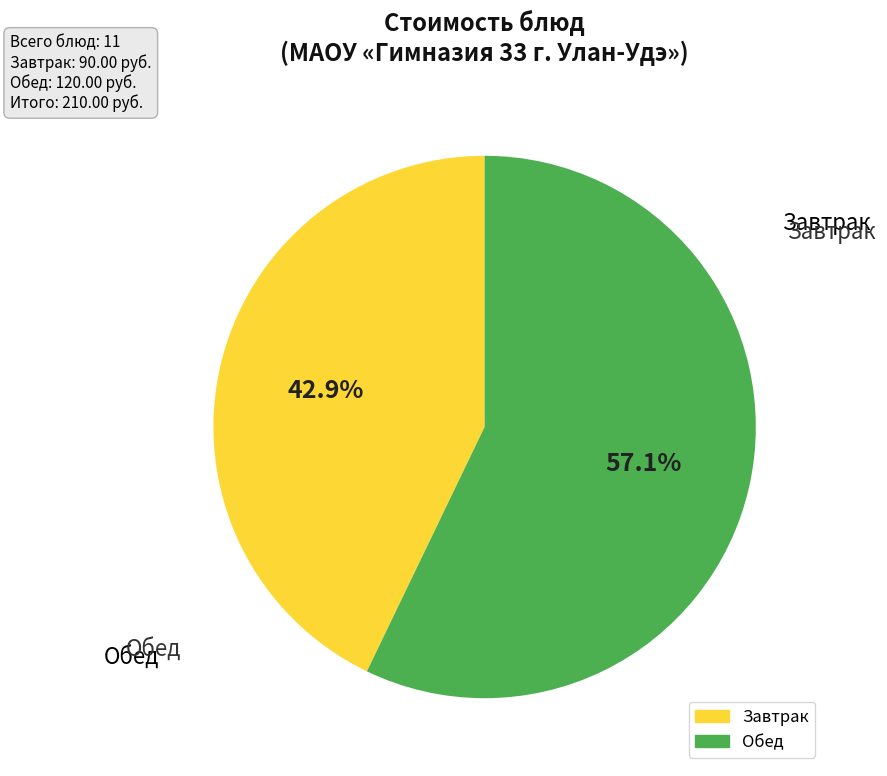

Is there any slice that represents more than half of the pie?

Yes